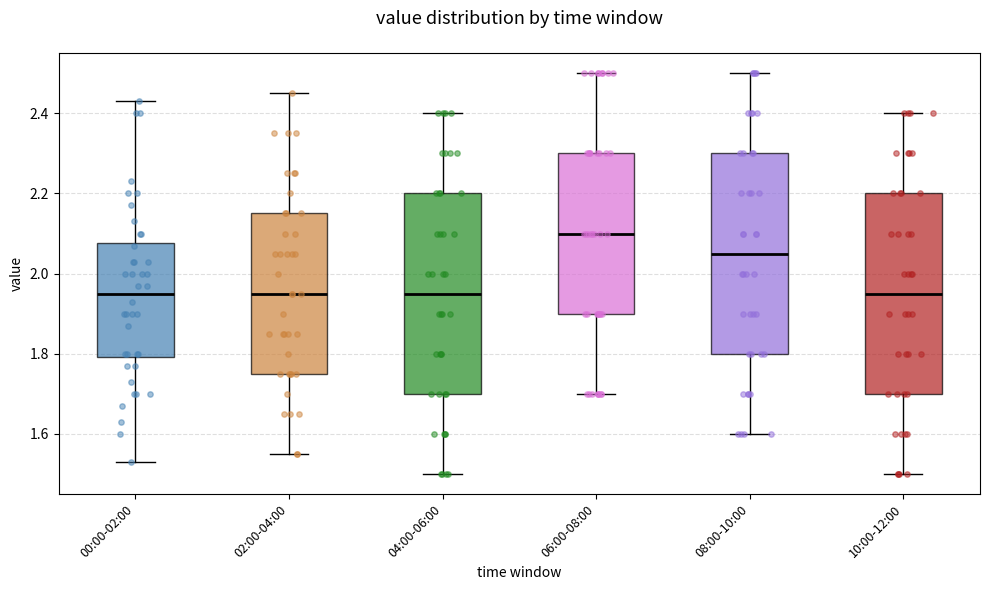

Reading left to right, transcribe this box plot: for each box, give where its median line is, the range the box spans, and where its two whiskers end, as read against the y-axis. The values are not printed on the chart, so give them approximately, as read against the axis.

00:00-02:00: median 1.96, box 1.80 to 2.08, whiskers 1.54 to 2.44
02:00-04:00: median 1.96, box 1.76 to 2.16, whiskers 1.56 to 2.46
04:00-06:00: median 1.96, box 1.70 to 2.20, whiskers 1.50 to 2.40
06:00-08:00: median 2.10, box 1.90 to 2.30, whiskers 1.70 to 2.50
08:00-10:00: median 2.06, box 1.80 to 2.30, whiskers 1.60 to 2.50
10:00-12:00: median 1.96, box 1.70 to 2.20, whiskers 1.50 to 2.40